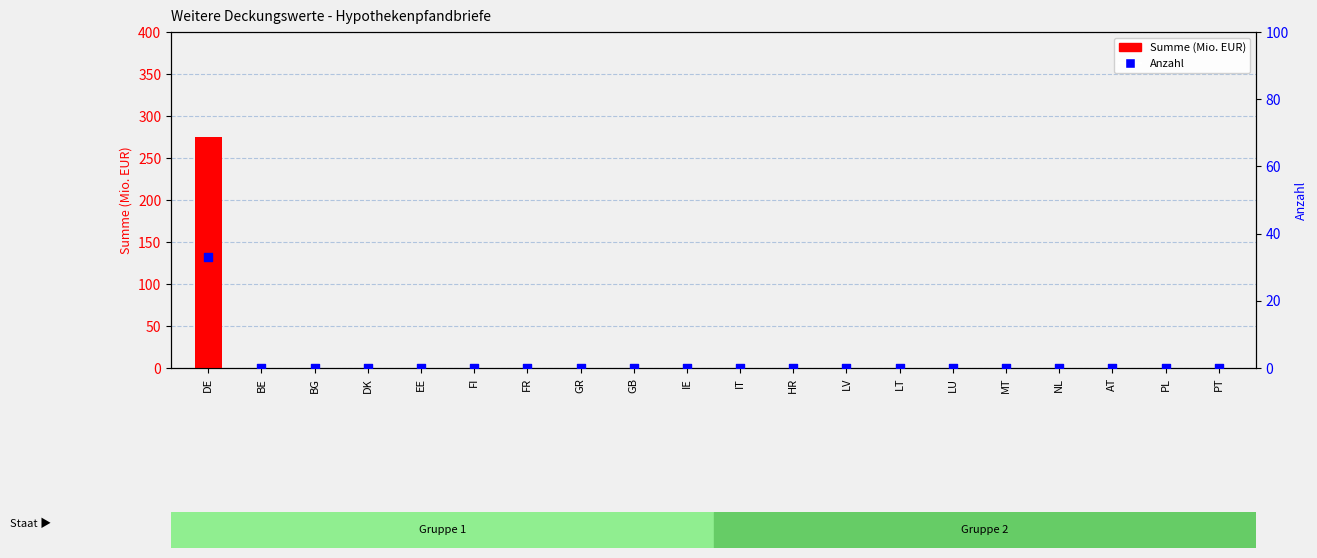

Which series reaches the maximum Y coordinate?

Summe (Mio. EUR)